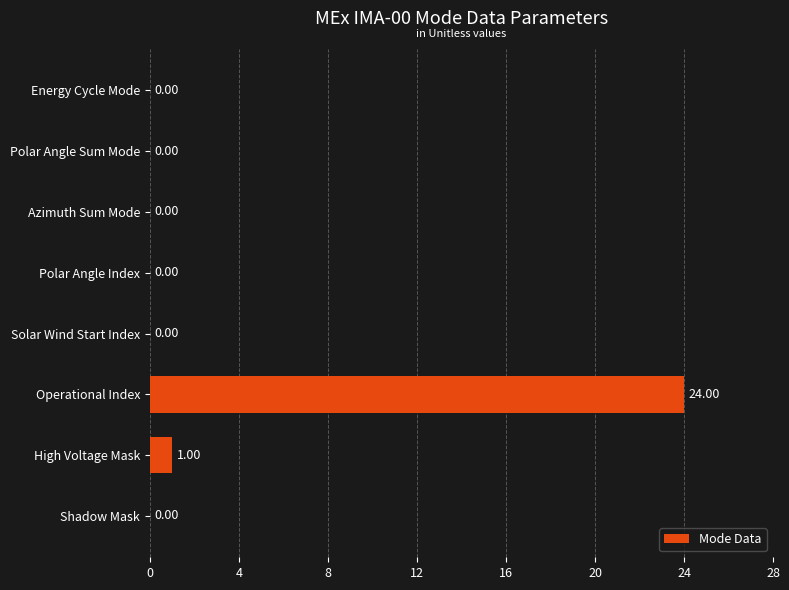

What is the change in value from Operational Index to Energy Cycle Mode?

-24